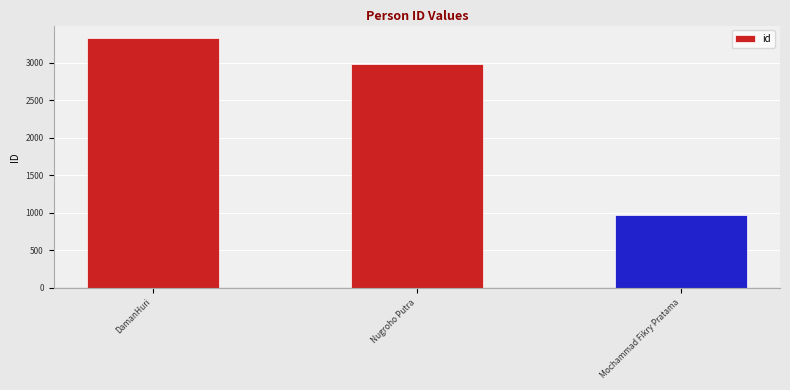

The value at Mochammad Fikry Pratama is 978. True or false?

True